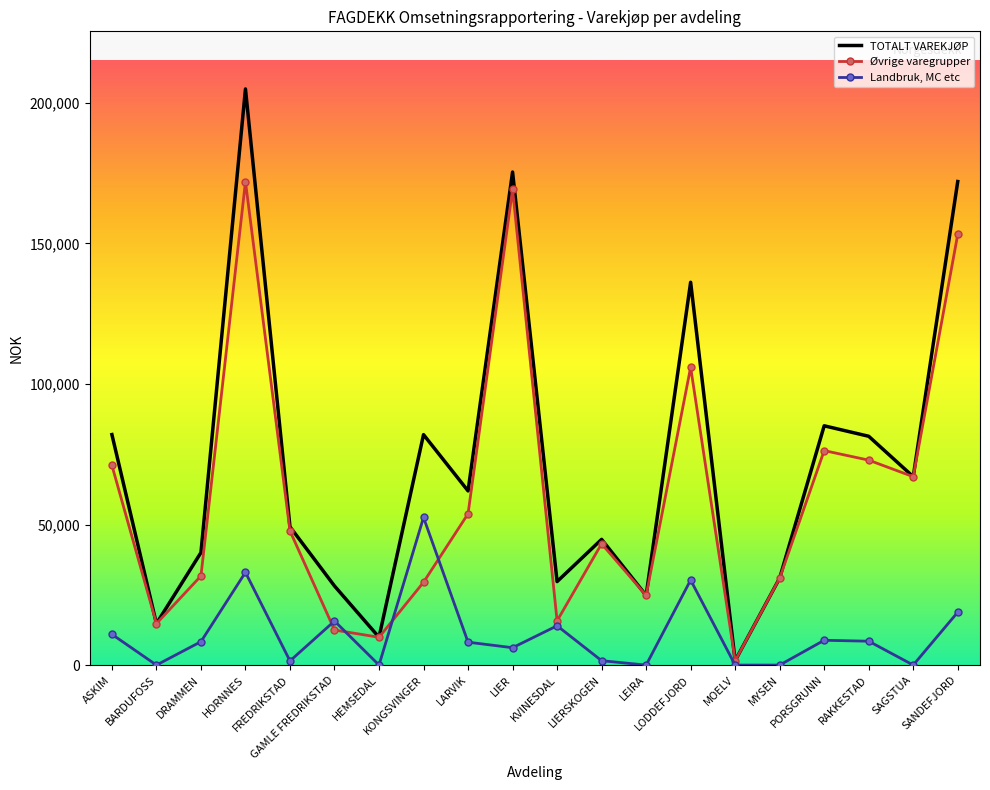

At which label is Landbruk, MC etc closest to 26254?

LODDEFJORD